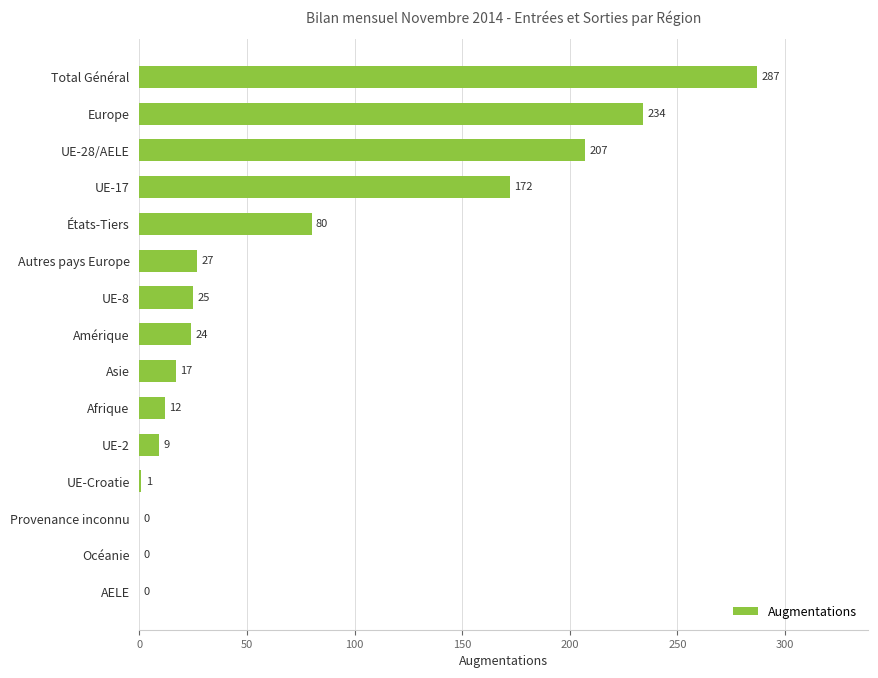

Approximately how many times larger is the value at UE-2 compared to UE-Croatie?

9.0